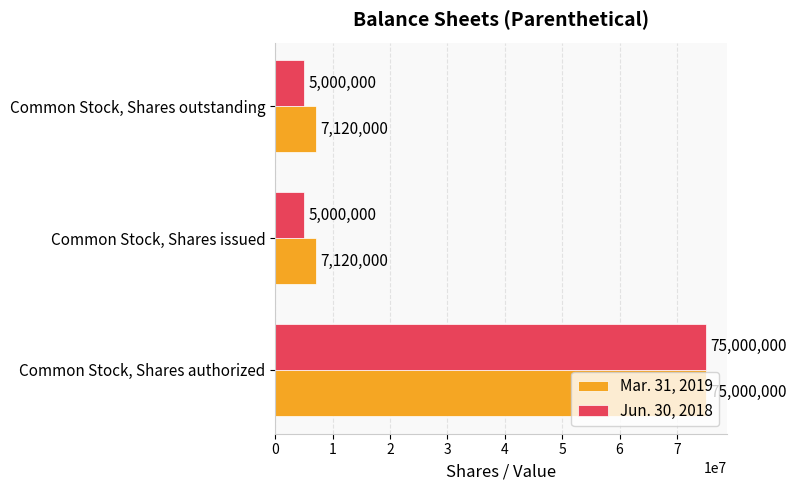

List the series in order of their overall mean, lowest first.

Jun. 30, 2018, Mar. 31, 2019